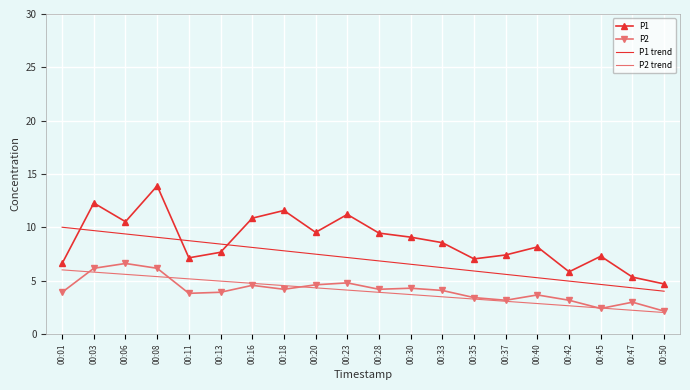

At which category is the sum across all series the highest?

00:08